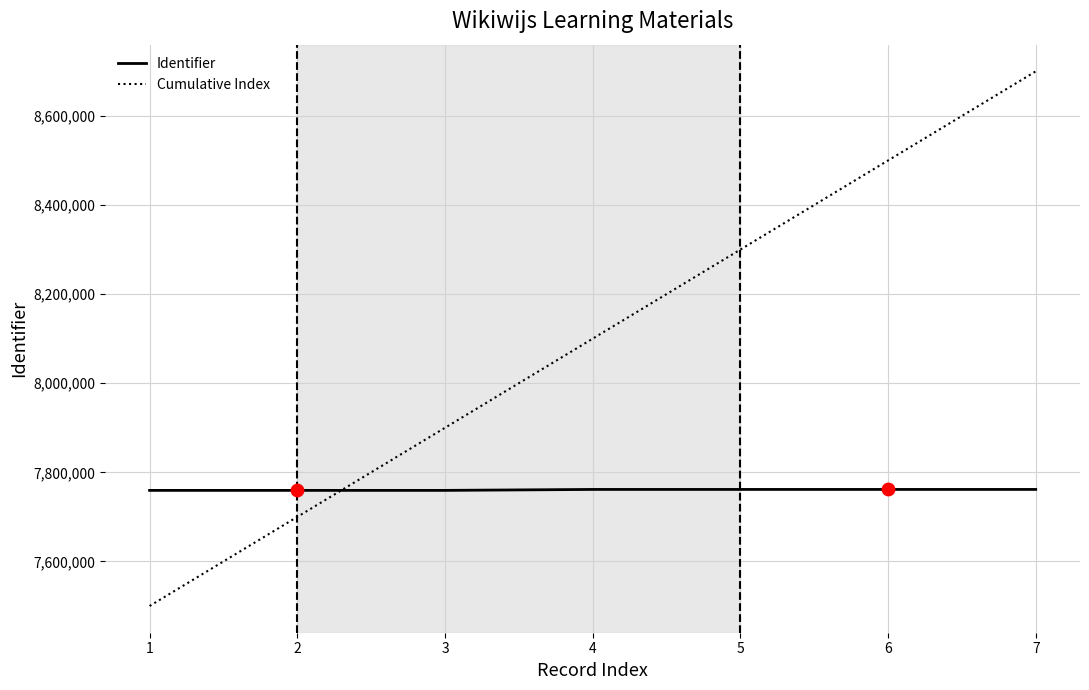

At how many categories does at least one series exceed 8270595?

3